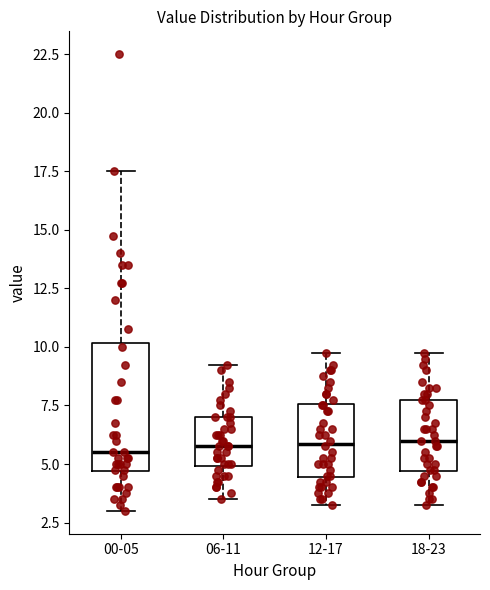

Where is the upper edge of the box for 12-17 on the y-axis? The values are not printed on the chart, so give them approximately, as read against the axis.

7.5